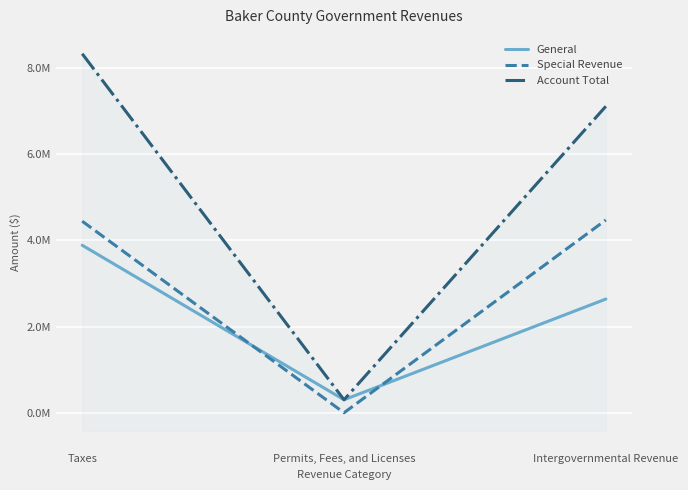

How many distinct data groups are displayed?

3